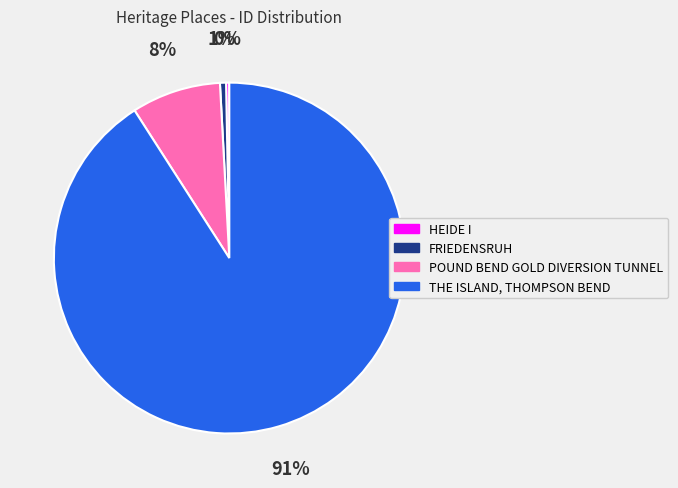

To the nearest percent, what is the average slice percentage?

25%